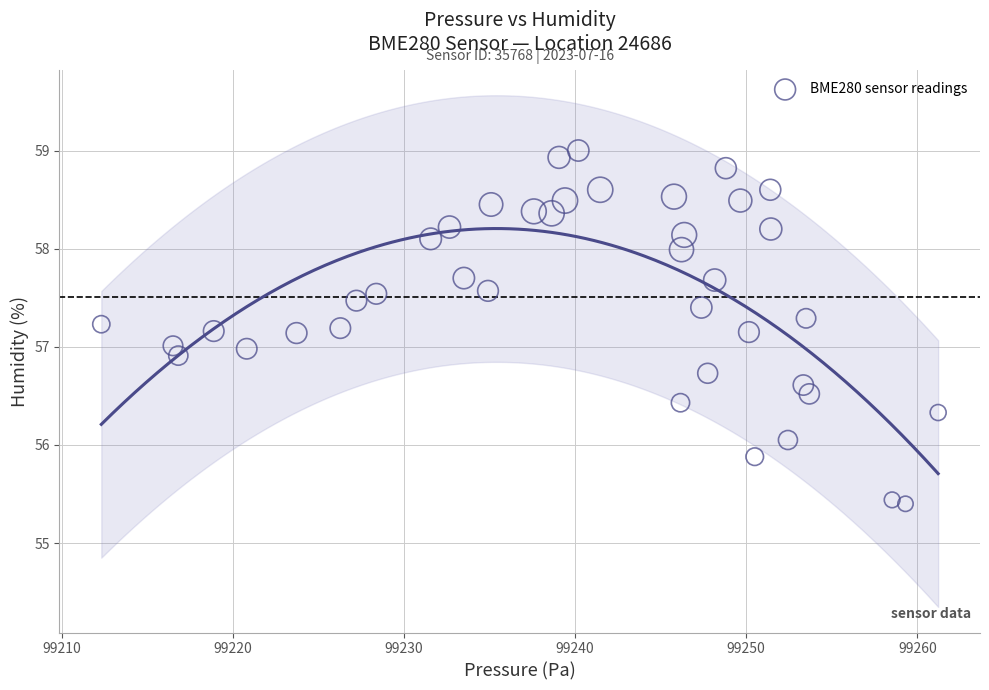

What is the range of Y values (max minus min)?

3.6